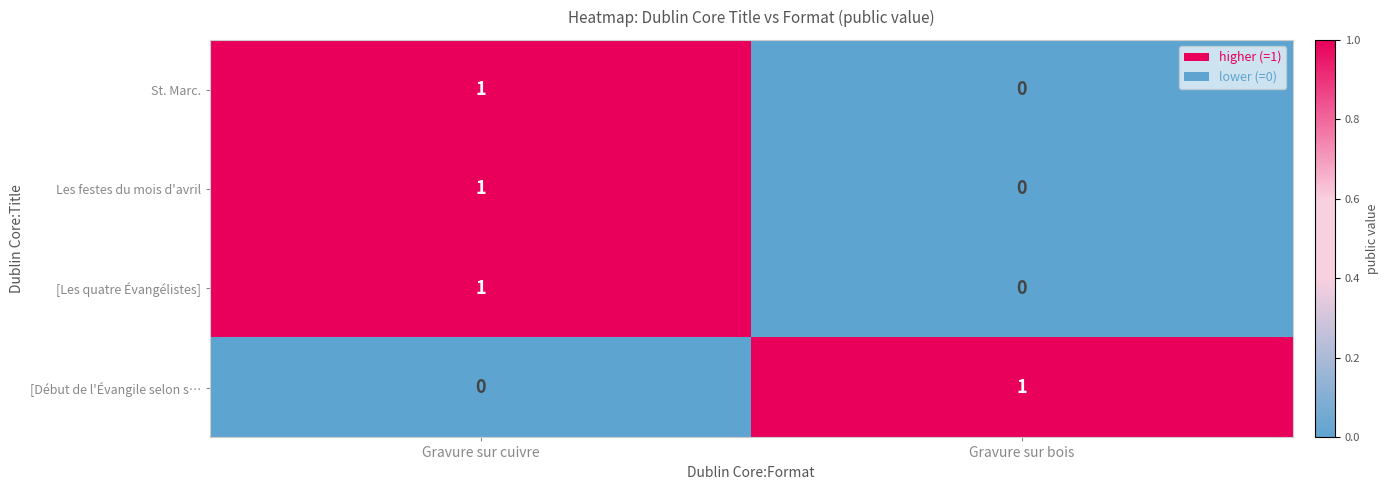

What is the total value across all series at Gravure sur bois?

1